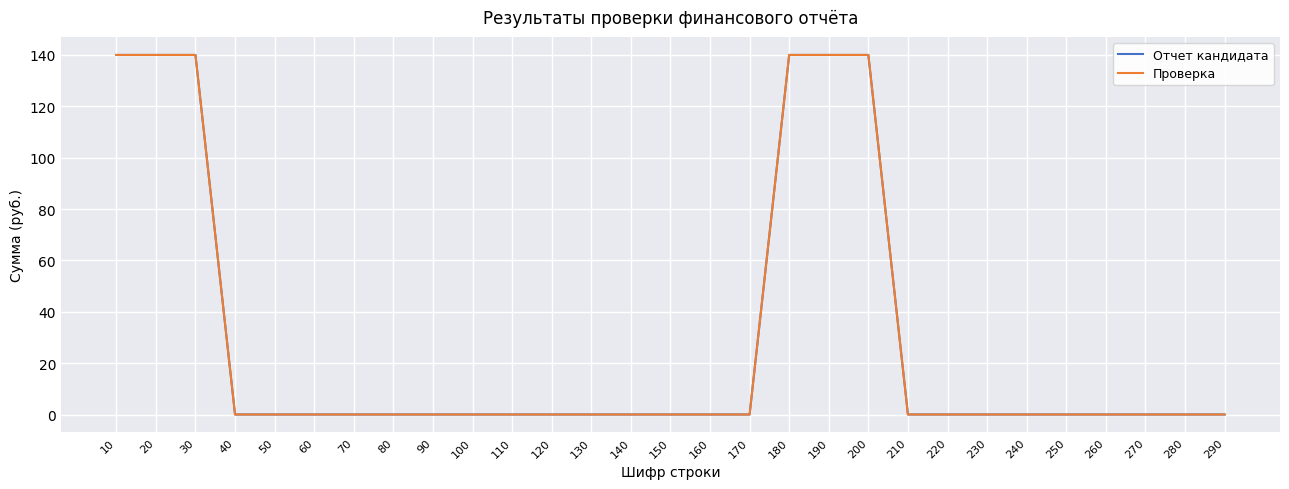

Which series has the largest total across all categories?

Отчет кандидата